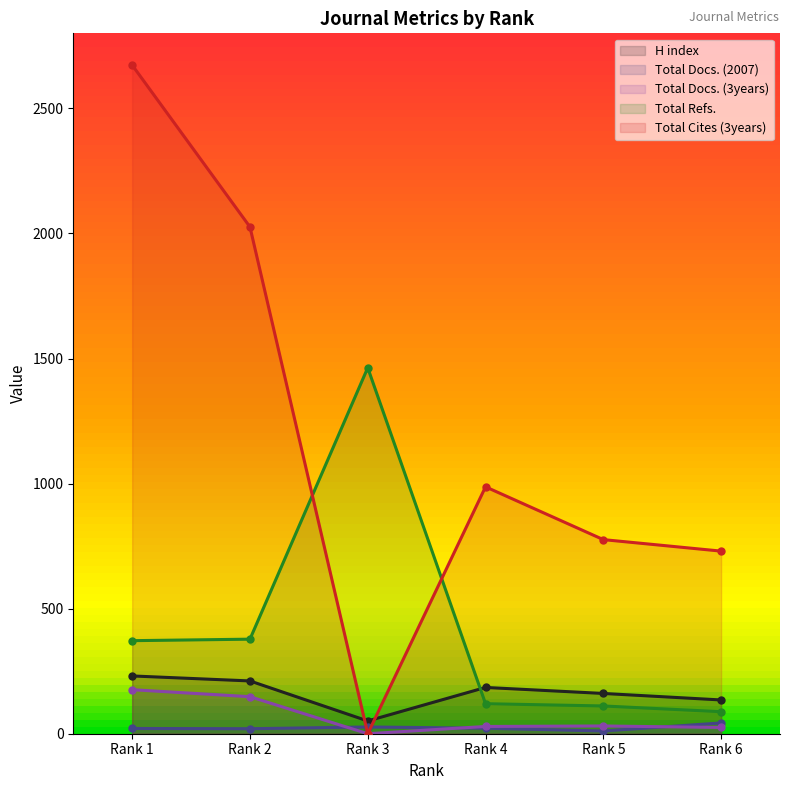

Reading left to right, what are all the values shown in this chart?

H index: 231	211	51	185	161	135
Total Docs. (2007): 21	20	27	22	11	43
Total Docs. (3years): 176	148	0	29	31	25
Total Refs.: 372	378	1463	120	111	88
Total Cites (3years): 2673	2026	0	987	776	730